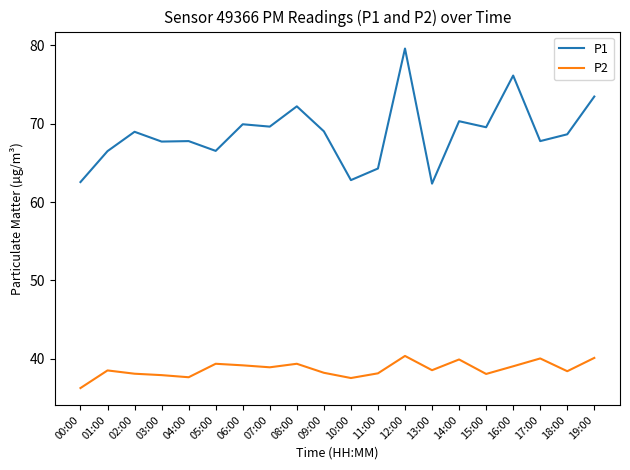

What position from the right is 16:00?

4